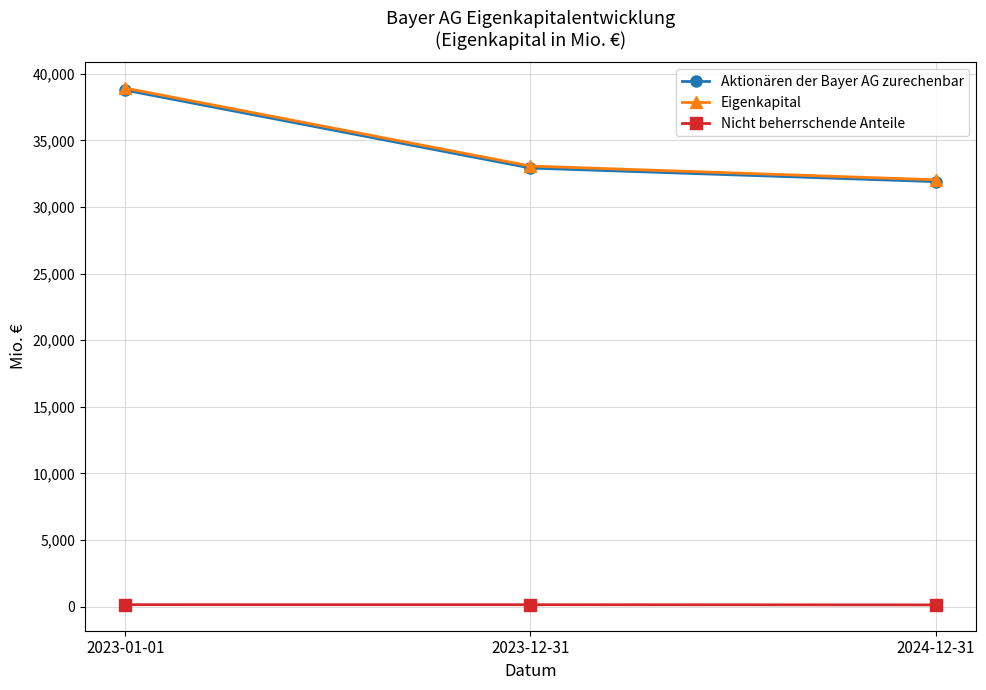

At which label is Eigenkapital closest to 35485?

2023-12-31